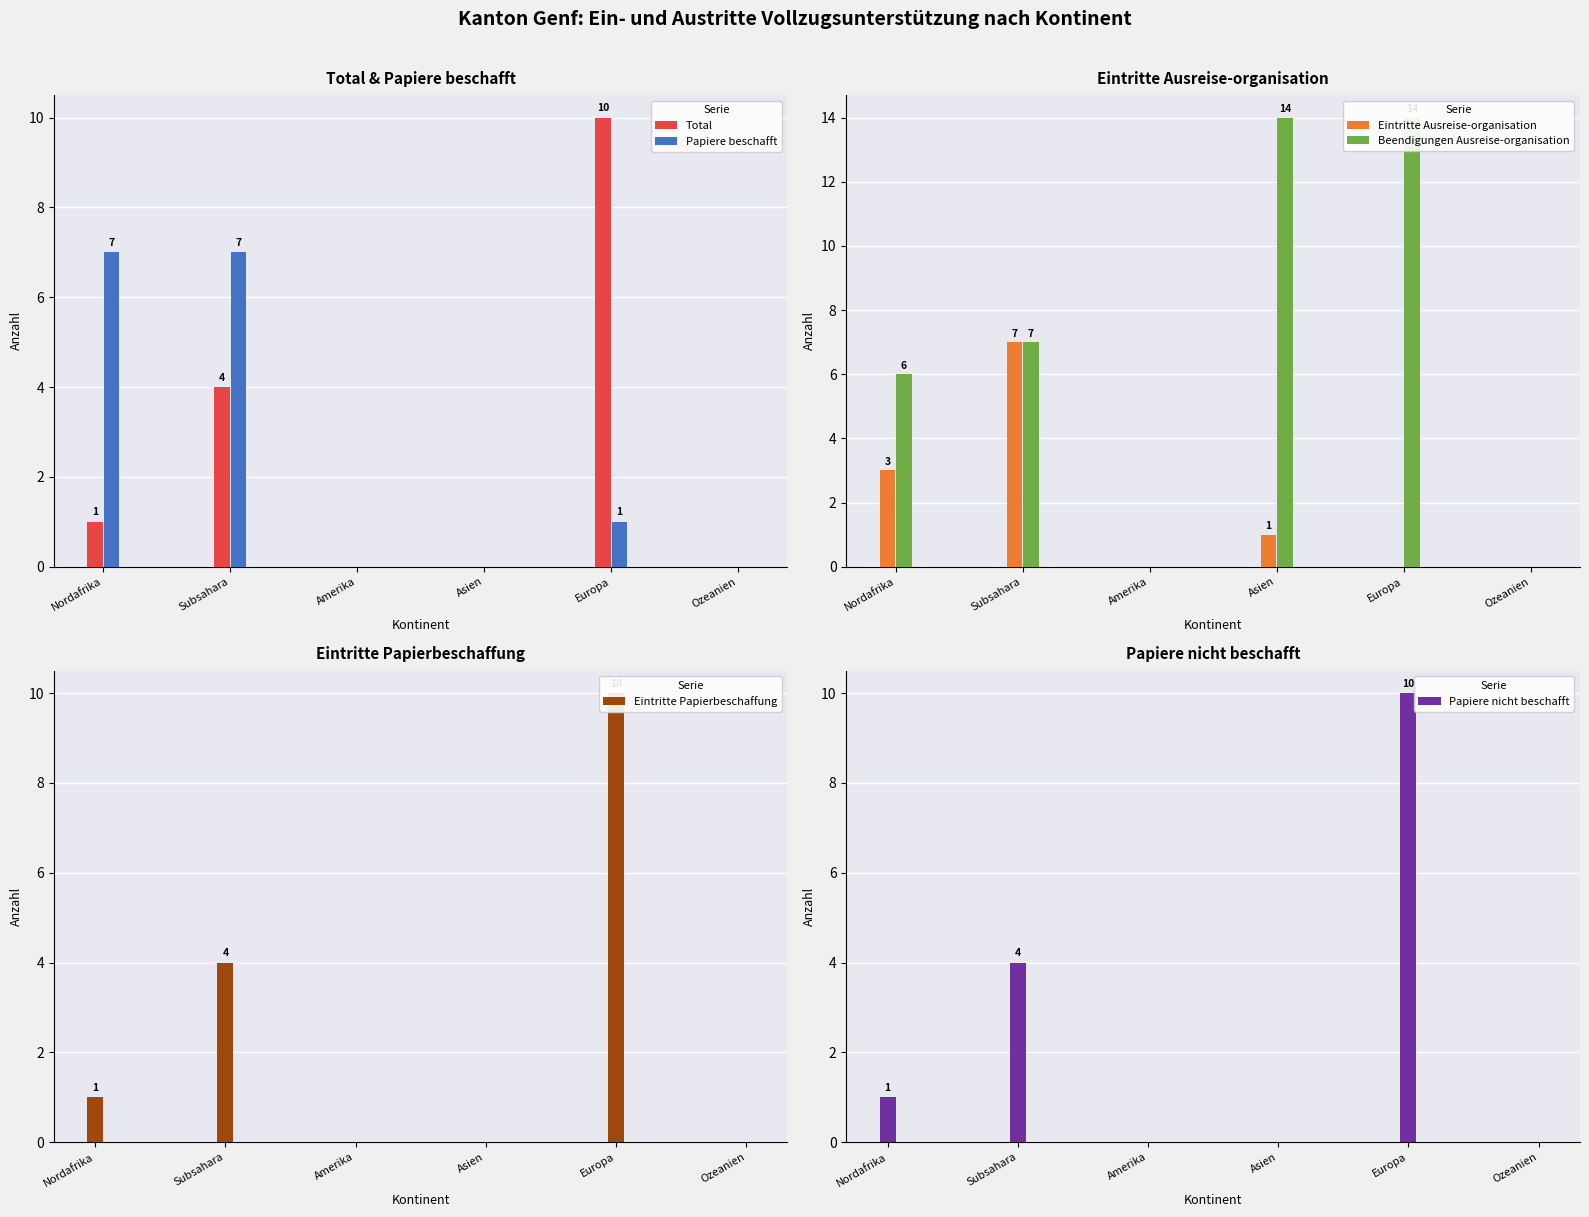

What is the label of the 6th bar from the right?

Nordafrika